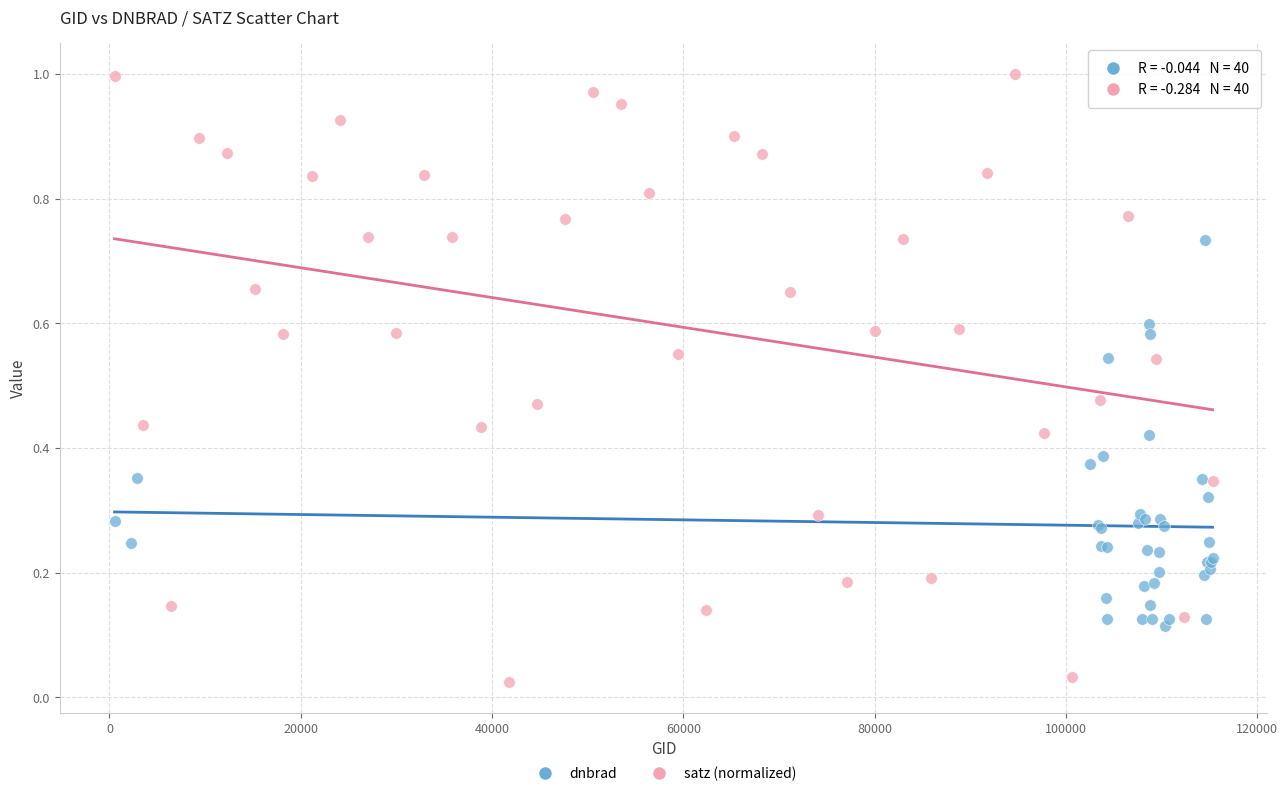

Which series contains the lowest Y value?

satz (normalized)